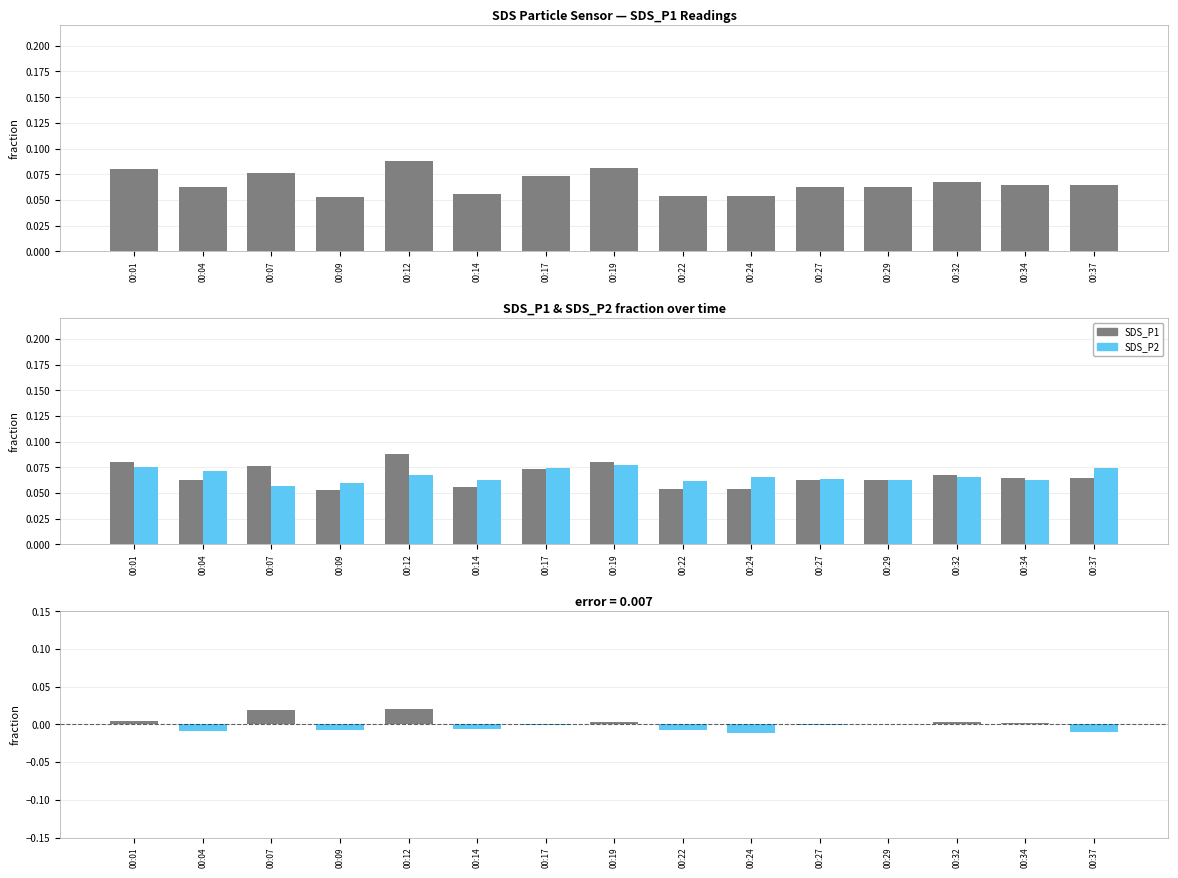

Reading right to left, what are all the values shown in this chart?

SDS_P1: 0.1	0.1	0.1	0.1	0.1	0.1	0.1	0.1	0.1	0.1	0.1	0.1	0.1	0.1	0.1
SDS_P2: 0.1	0.1	0.1	0.1	0.1	0.1	0.1	0.1	0.1	0.1	0.1	0.1	0.1	0.1	0.1
SDS_P1 - SDS_P2: -0.0	0.0	0.0	-0.0	-0.0	-0.0	-0.0	0.0	-0.0	-0.0	0.0	-0.0	0.0	-0.0	0.0